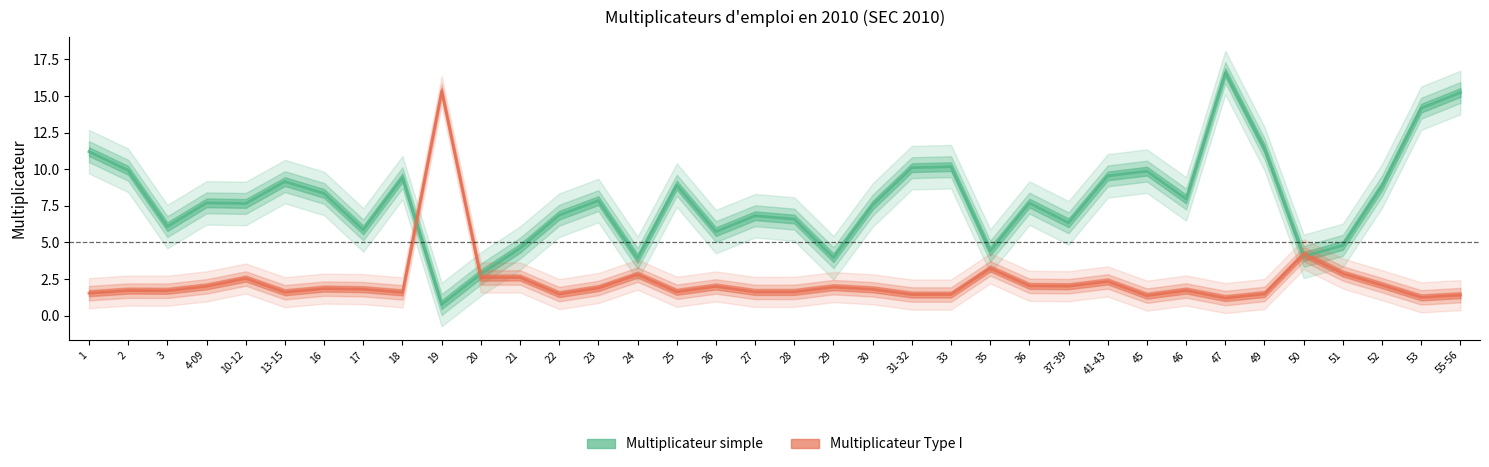

Does the chart display data point markers on the line(s)?

No